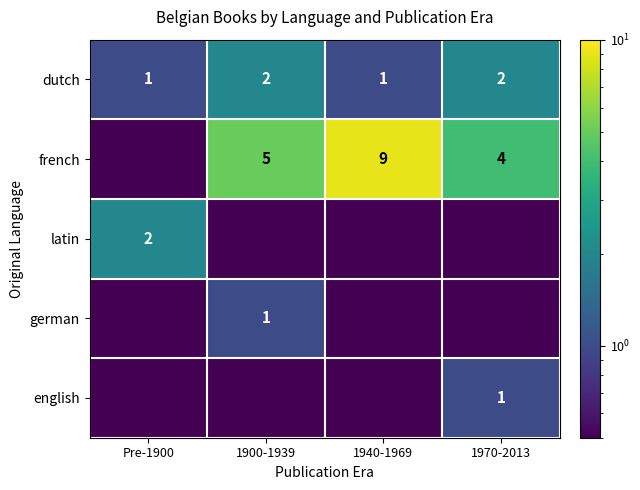

What is the difference between the maximum and minimum values in the dutch series?

1.0